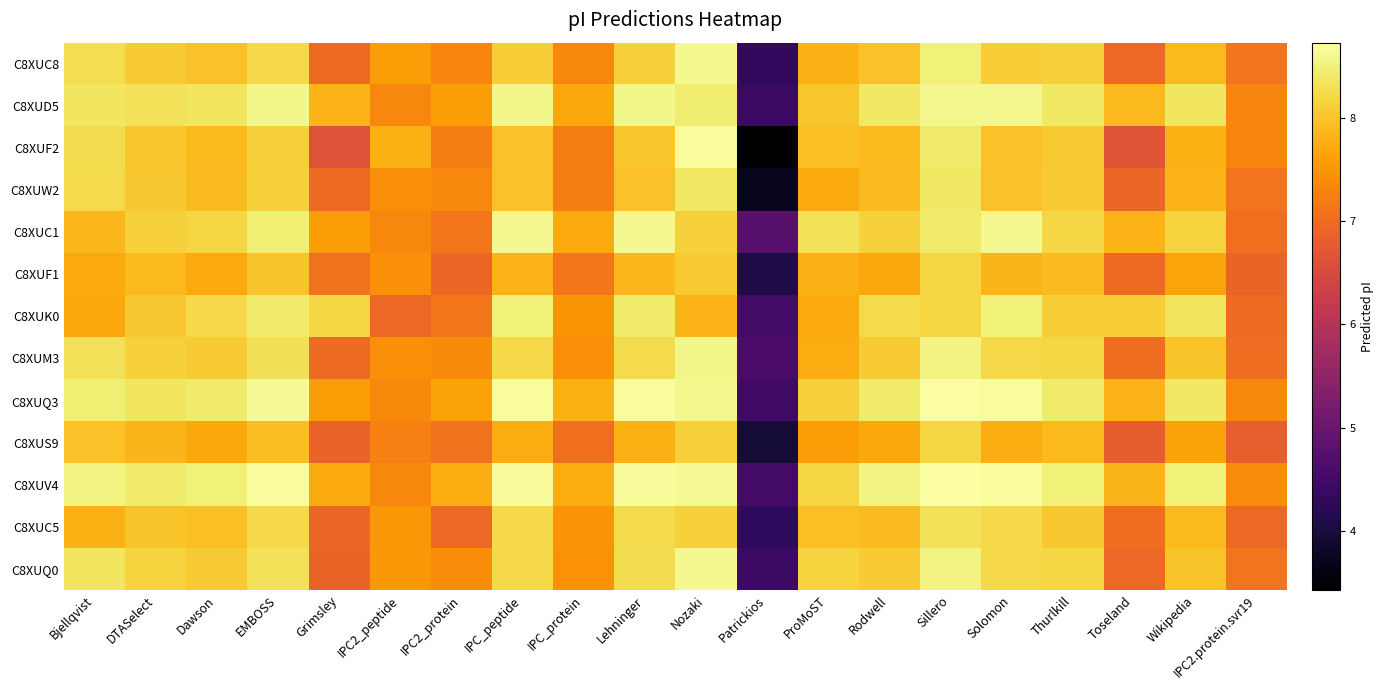

Which series has the largest range (max minus min)?

C8XUF2